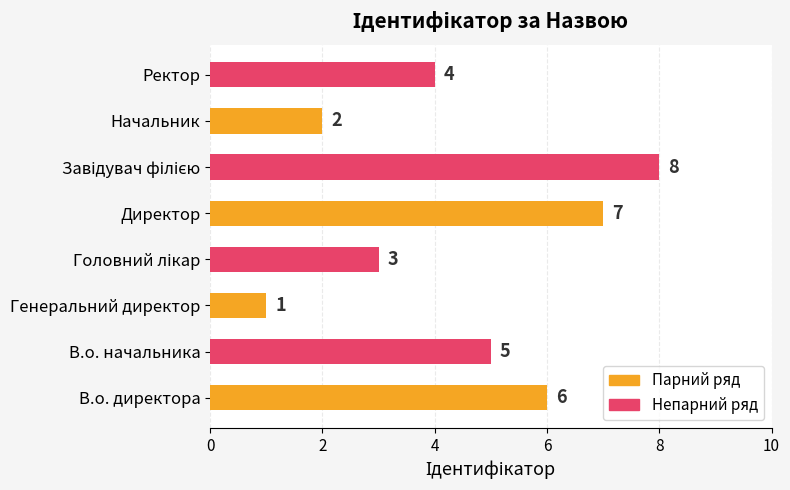

What is the sum of all values?

36